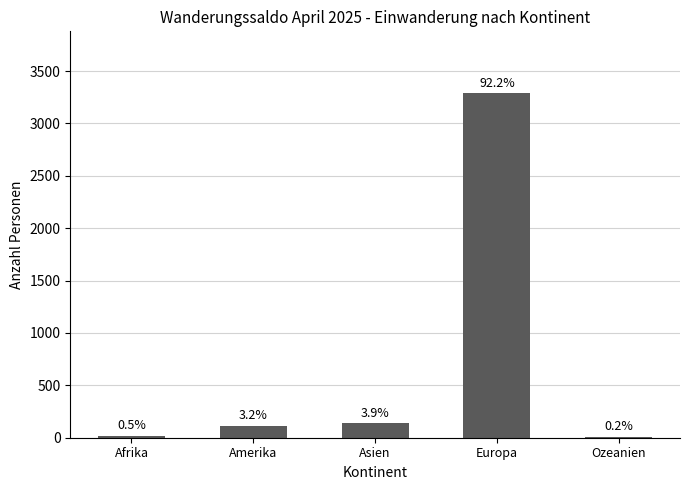

Reading left to right, list all the values displayed in this chart.

Afrika=19	Amerika=114	Asien=138	Europa=3288	Ozeanien=8